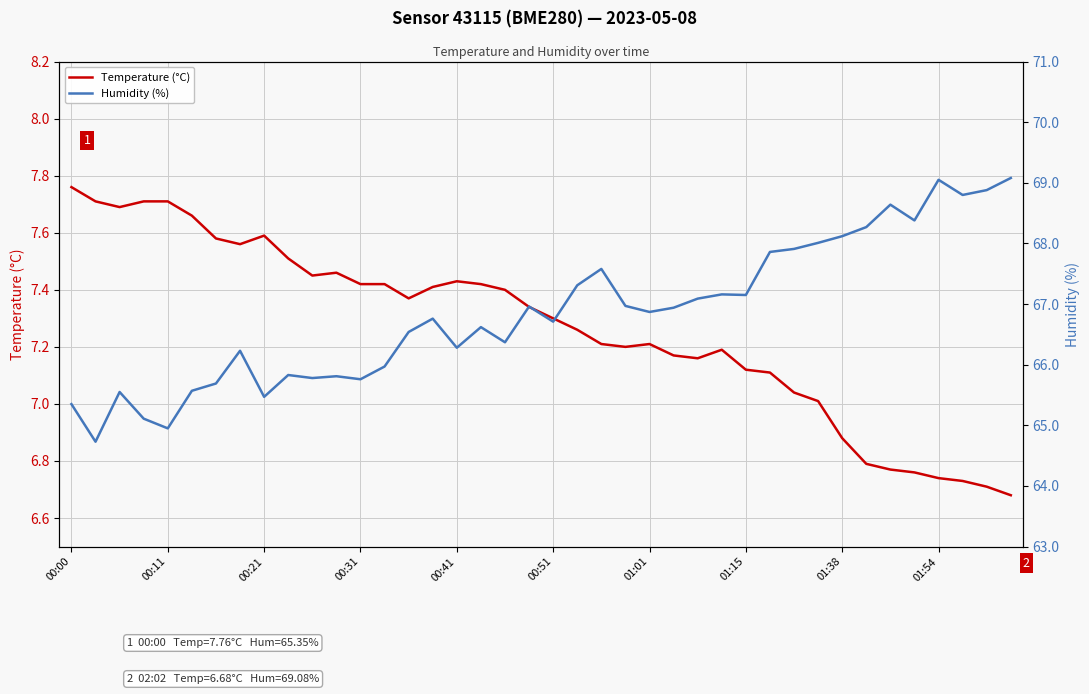

What is the value of the Humidity (%) point at the 15th from the left?

66.5